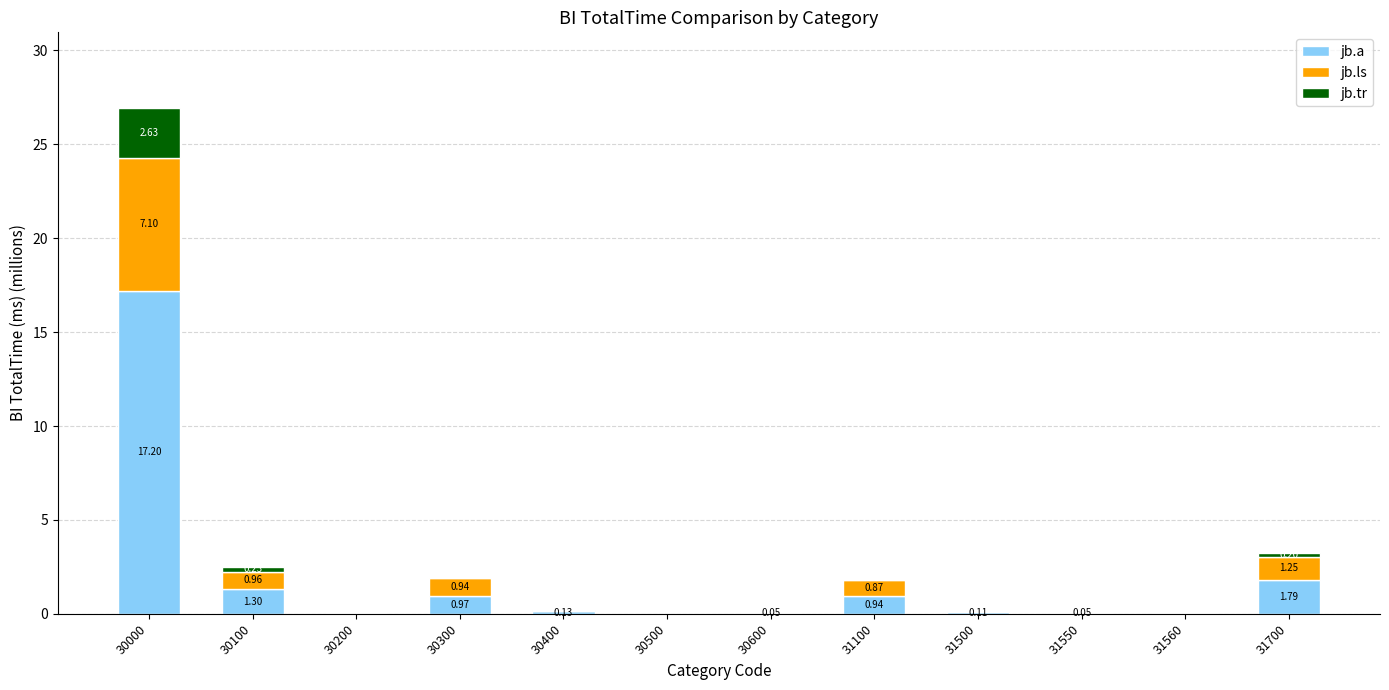

At which category is the sum across all series the highest?

30000